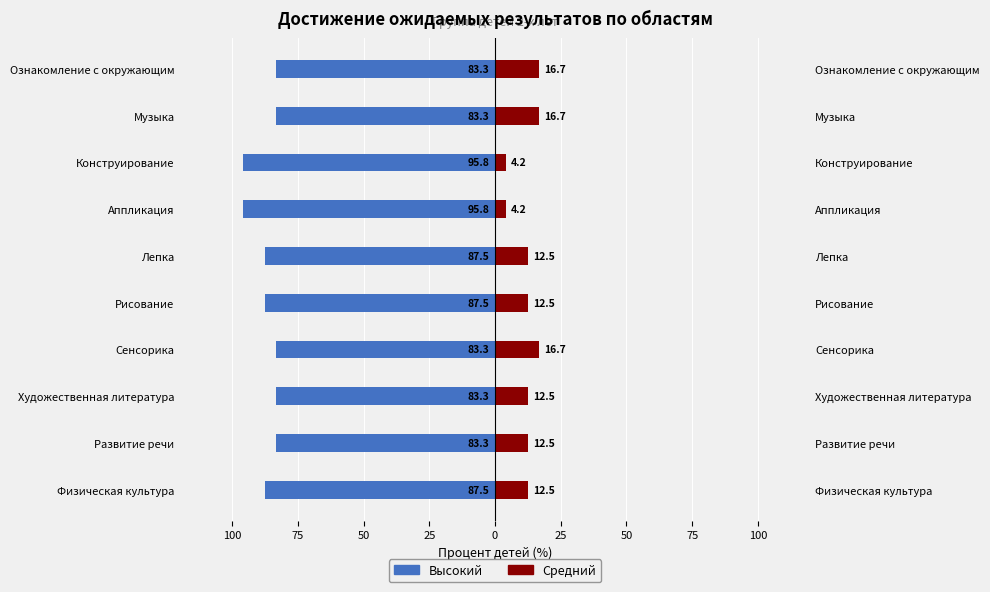

Count the number of data series in this chart.

2